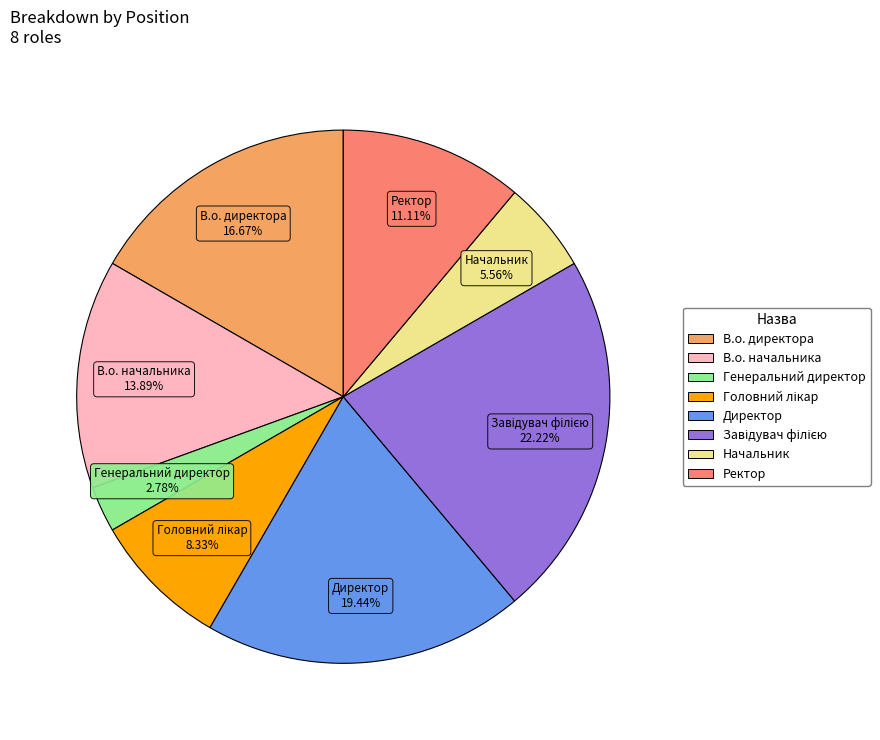

The В.о. начальника slice represents 2% of the pie. True or false?

False